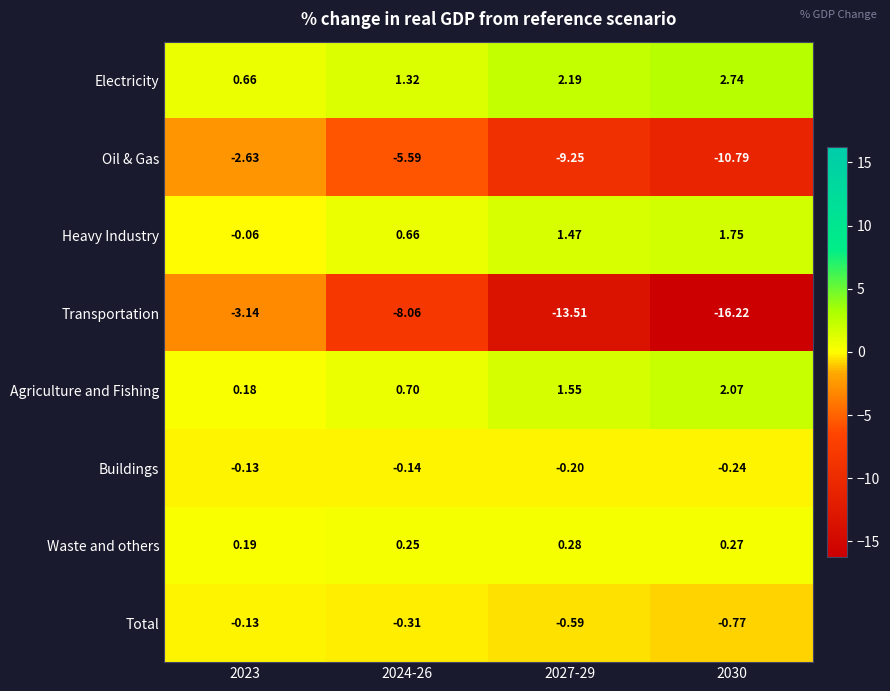

At 2030, list the series in order from smallest to largest.

Transportation, Oil & Gas, Total, Buildings, Waste and others, Heavy Industry, Agriculture and Fishing, Electricity